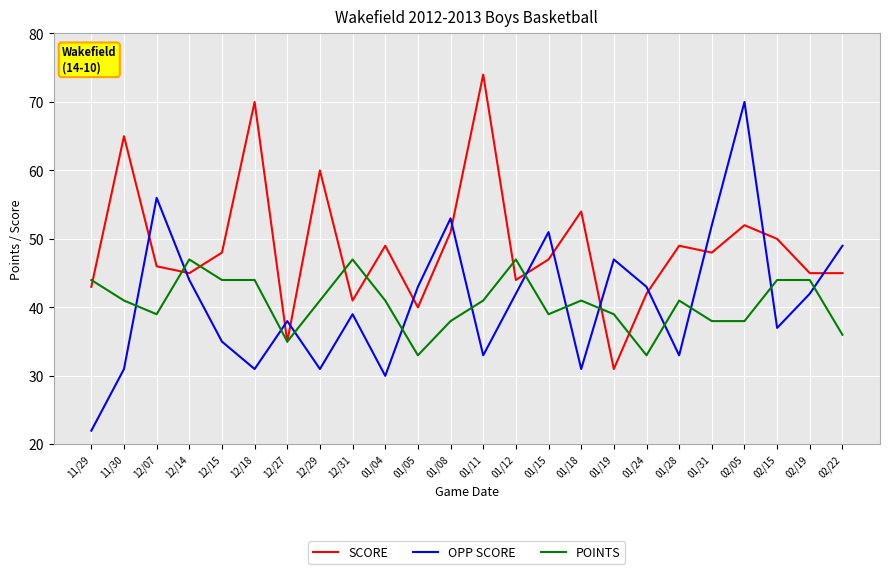

At which category does SCORE reach its first local valley?

12/14